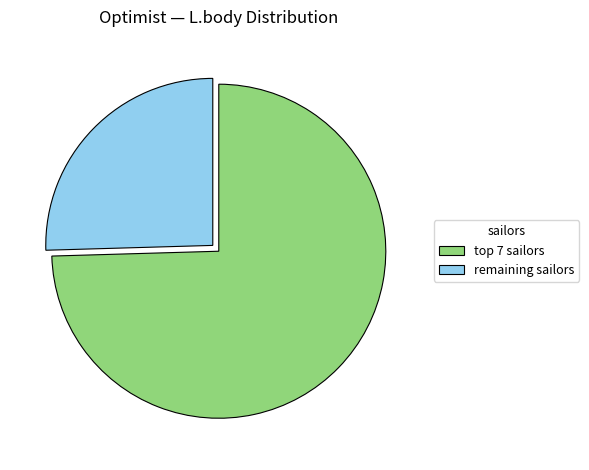

Count the number of slices in the pie.

2